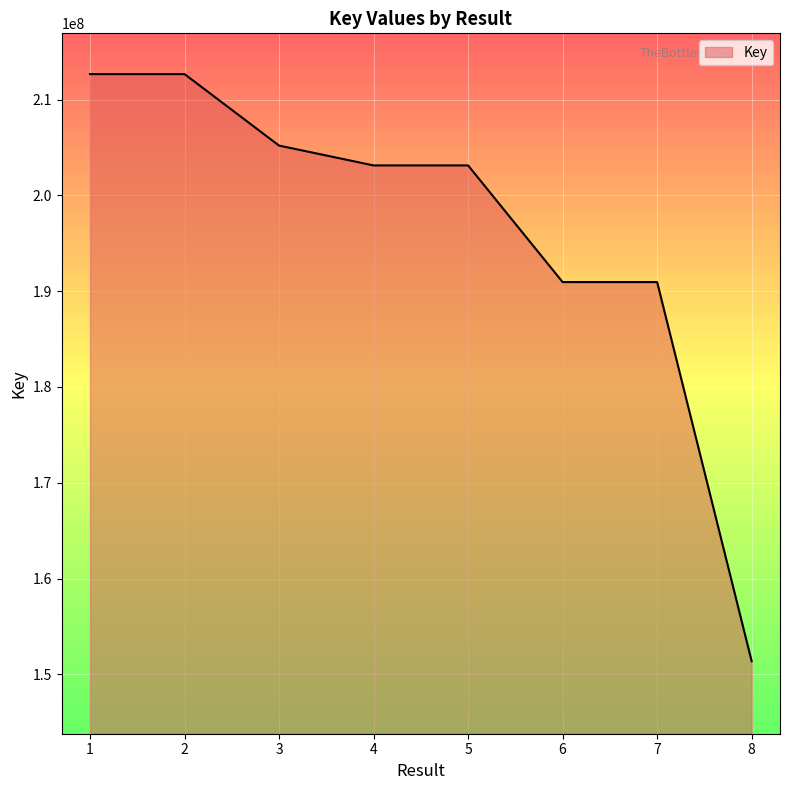

Read the value at 2, to the nearest 50.

212651950